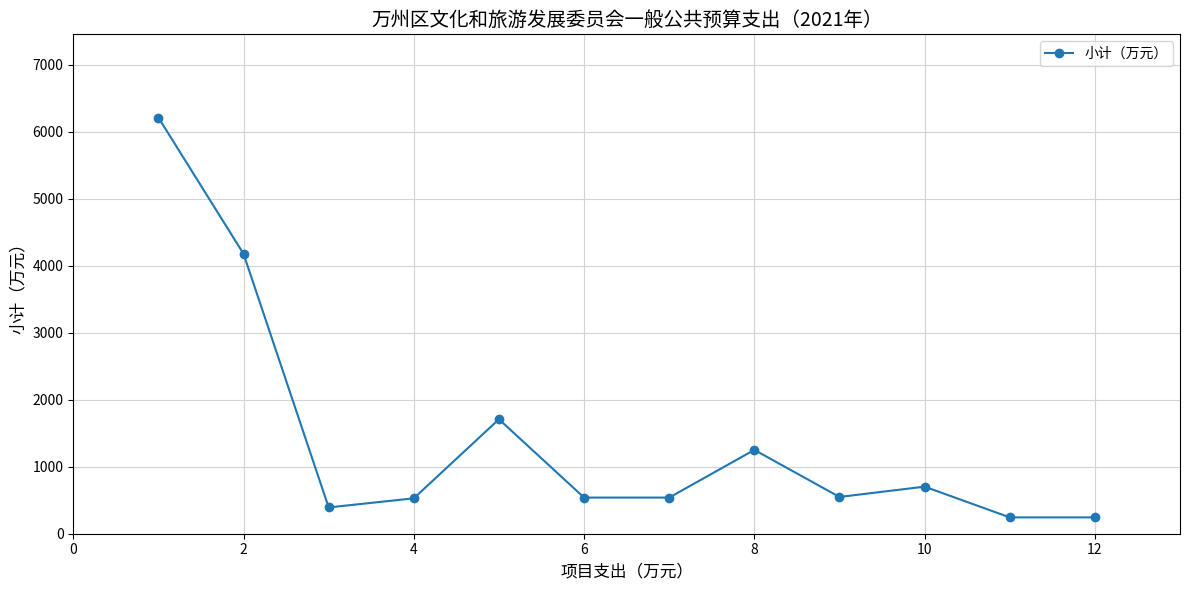

What is the value of the 12th point from the left?

244.0